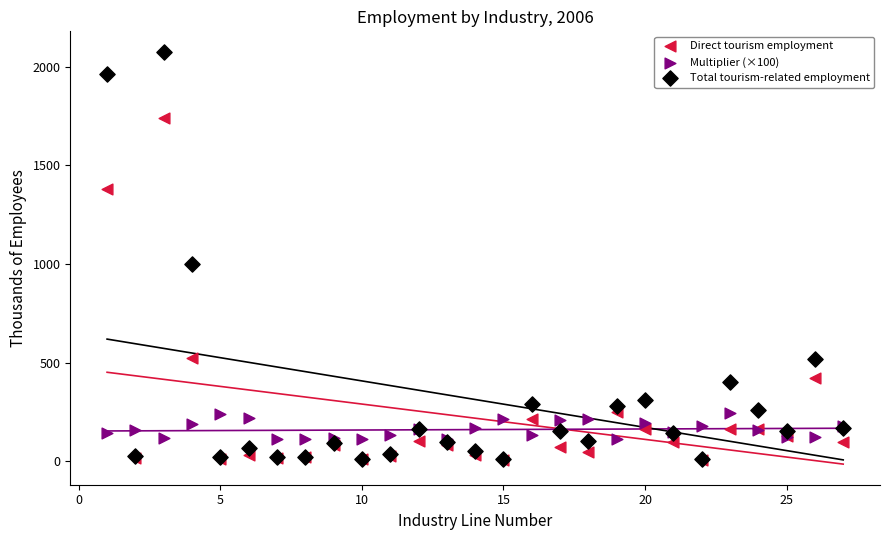

Which series has the largest Y range (max minus min)?

Total tourism-related employment